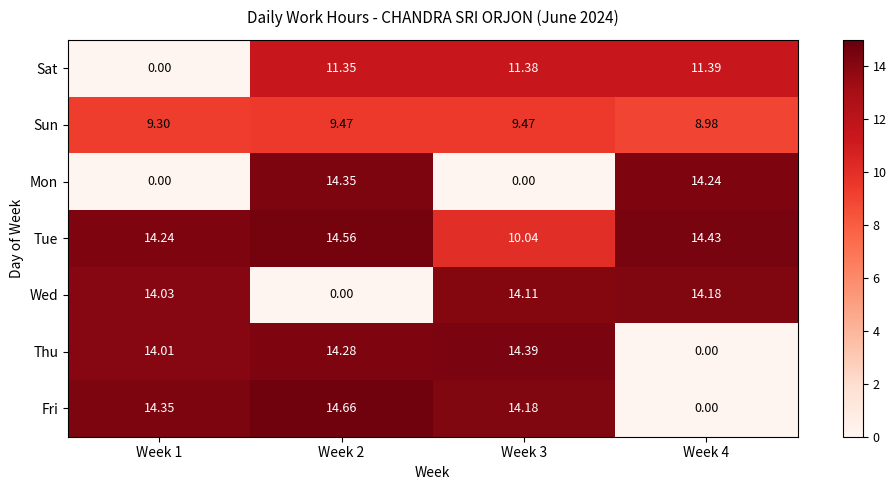

Which series has the largest range (max minus min)?

Fri